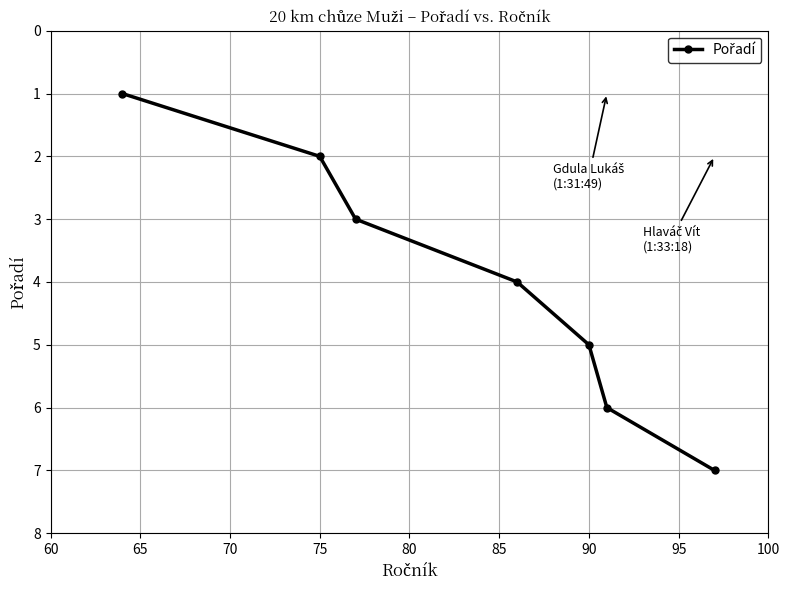

What is the value of the 6th point from the left?

6